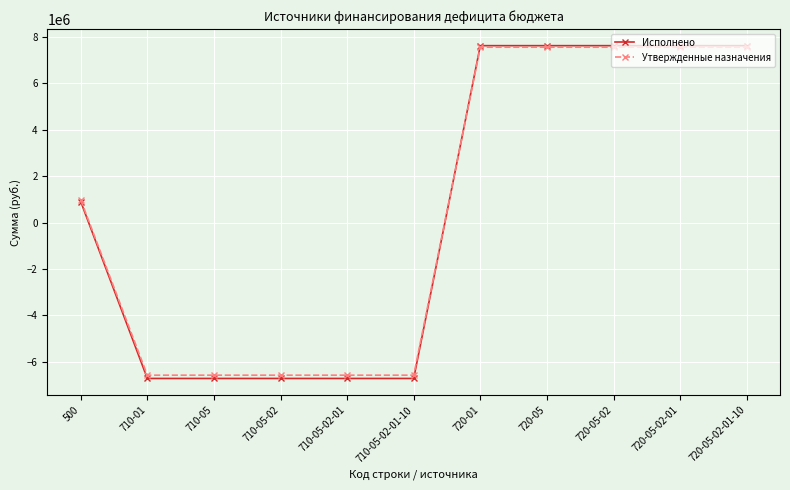

Where does the Исполнено series first go above 906584?

500